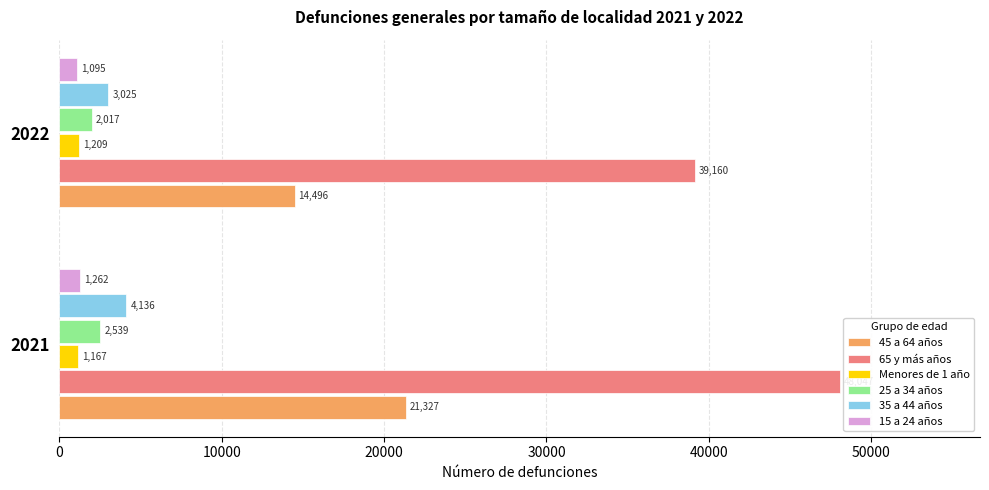

What is the minimum value shown in the chart?

1095